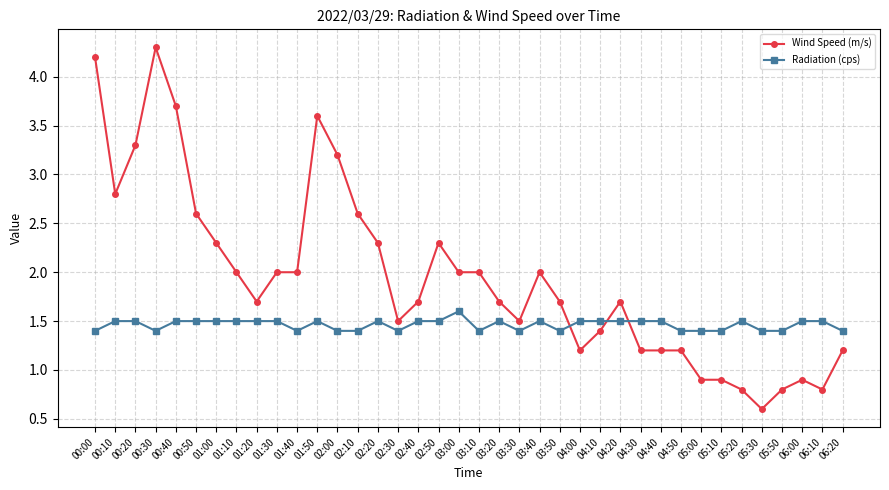

Where do Radiation (cps) and Wind Speed (m/s) first cross each other?

03:50 and 04:00